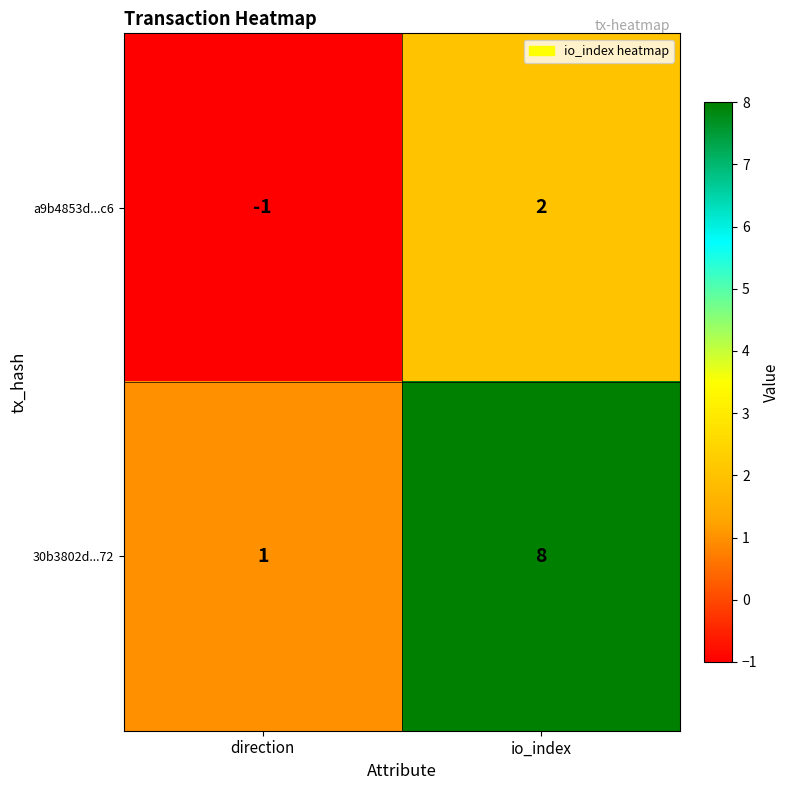

The a9b4853d...c6 series shows -2 at direction. True or false?

False